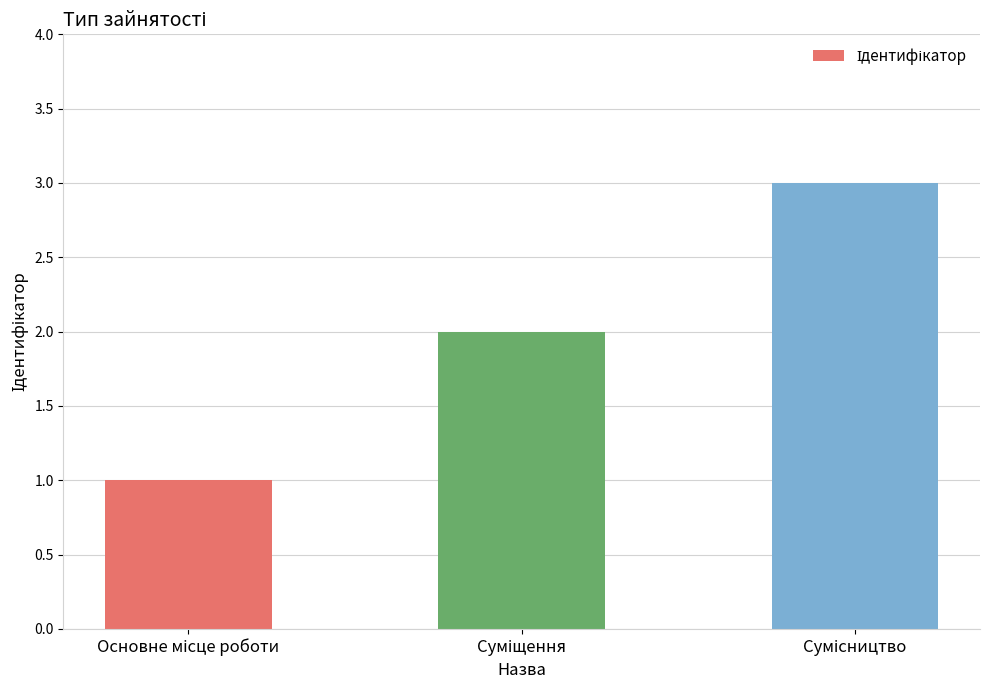

What is the sum of all values?

6